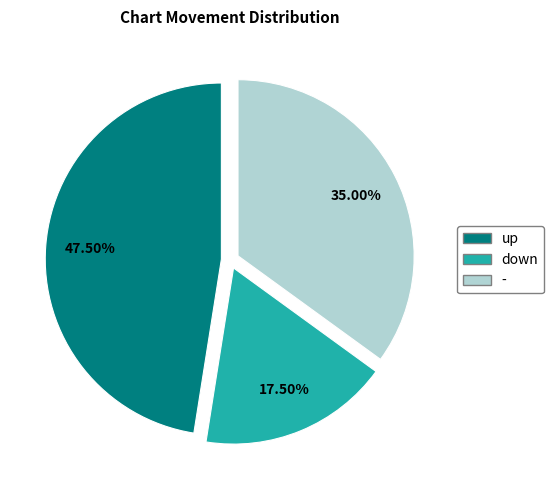

How many segments does this pie chart have?

3